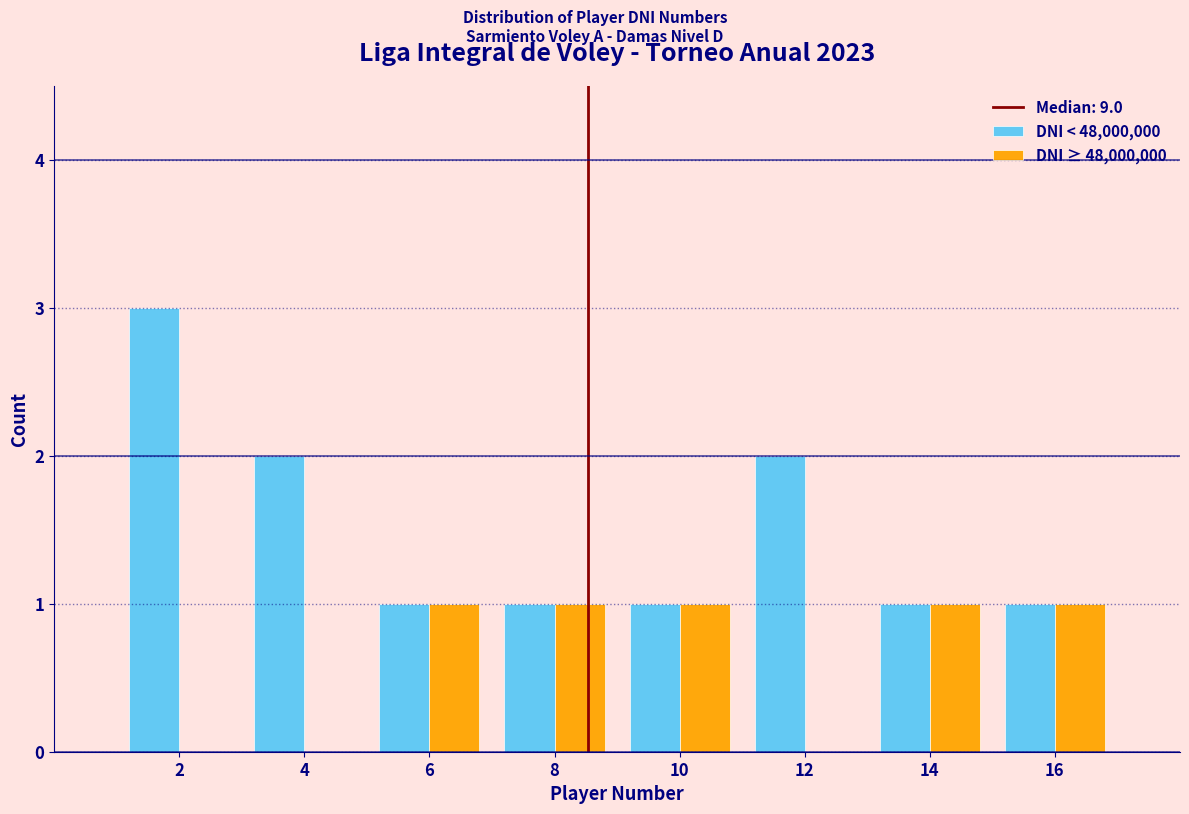

Reading left to right, what are all the values shown in this chart?

DNI < 48,000,000: 2=3	4=2	6=1	8=1	10=1	12=2	14=1	16=1
DNI ≥ 48,000,000: 2=0	4=0	6=1	8=1	10=1	12=0	14=1	16=1